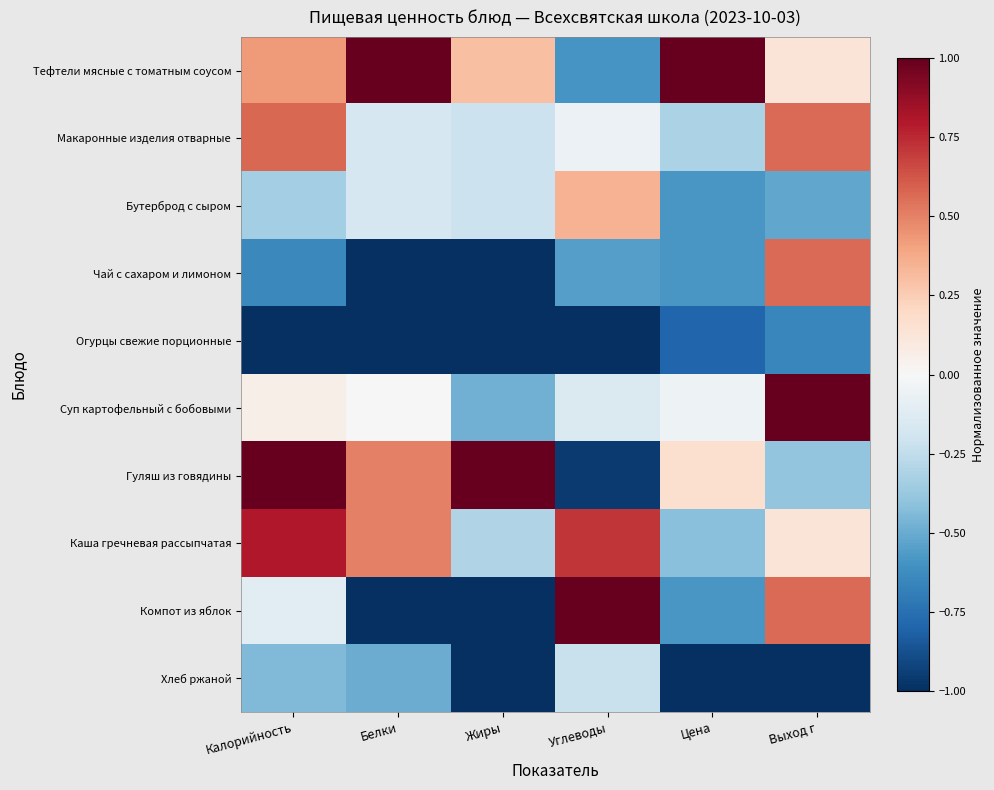

Which has a higher value, Белки or Углеводы?

Белки